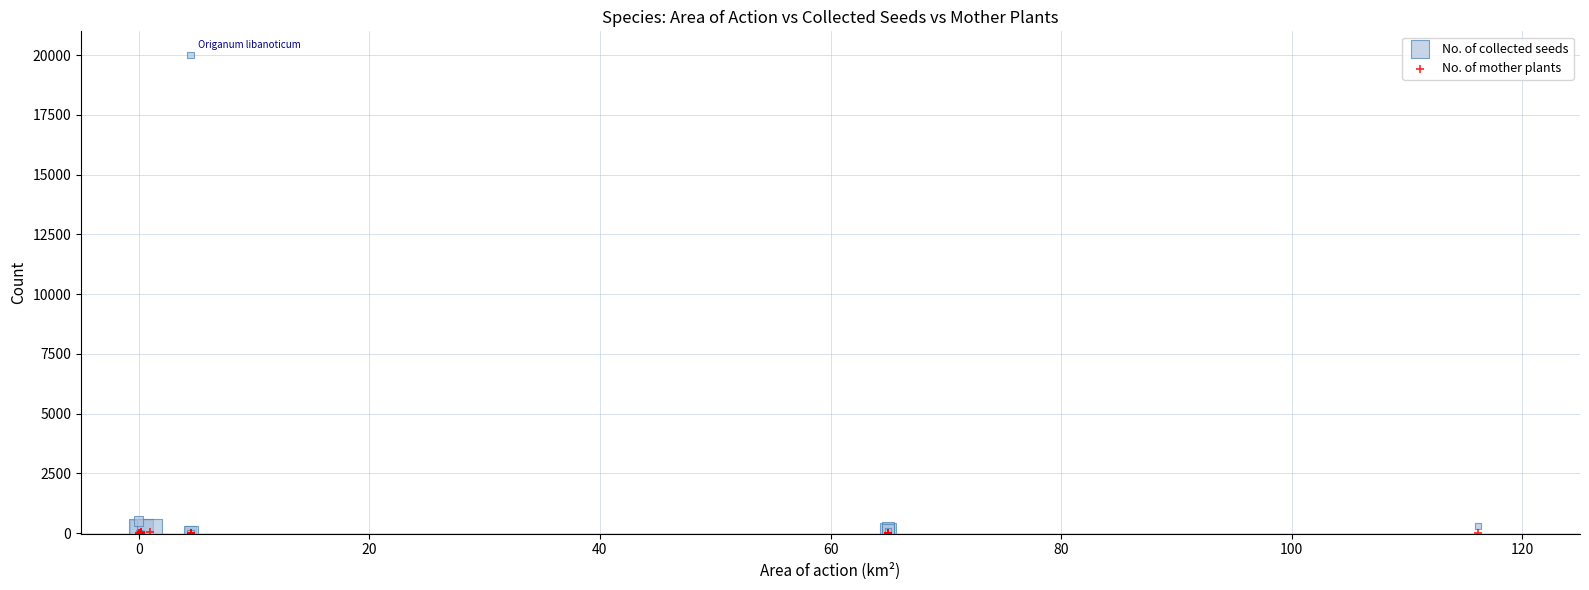

Across all series, what Y value is closest to 10000?

505